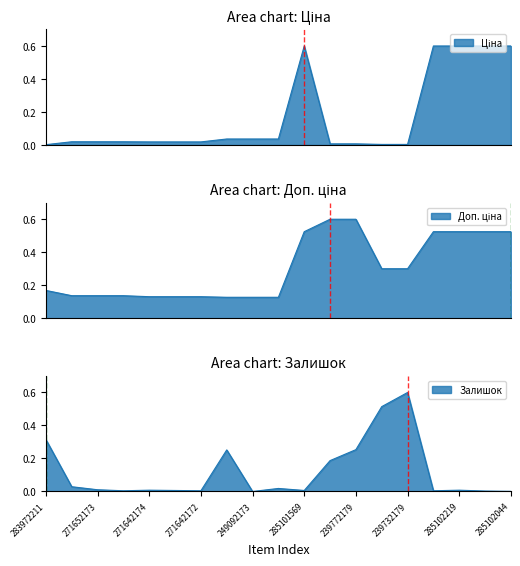

How many categories are shown in the chart?

19